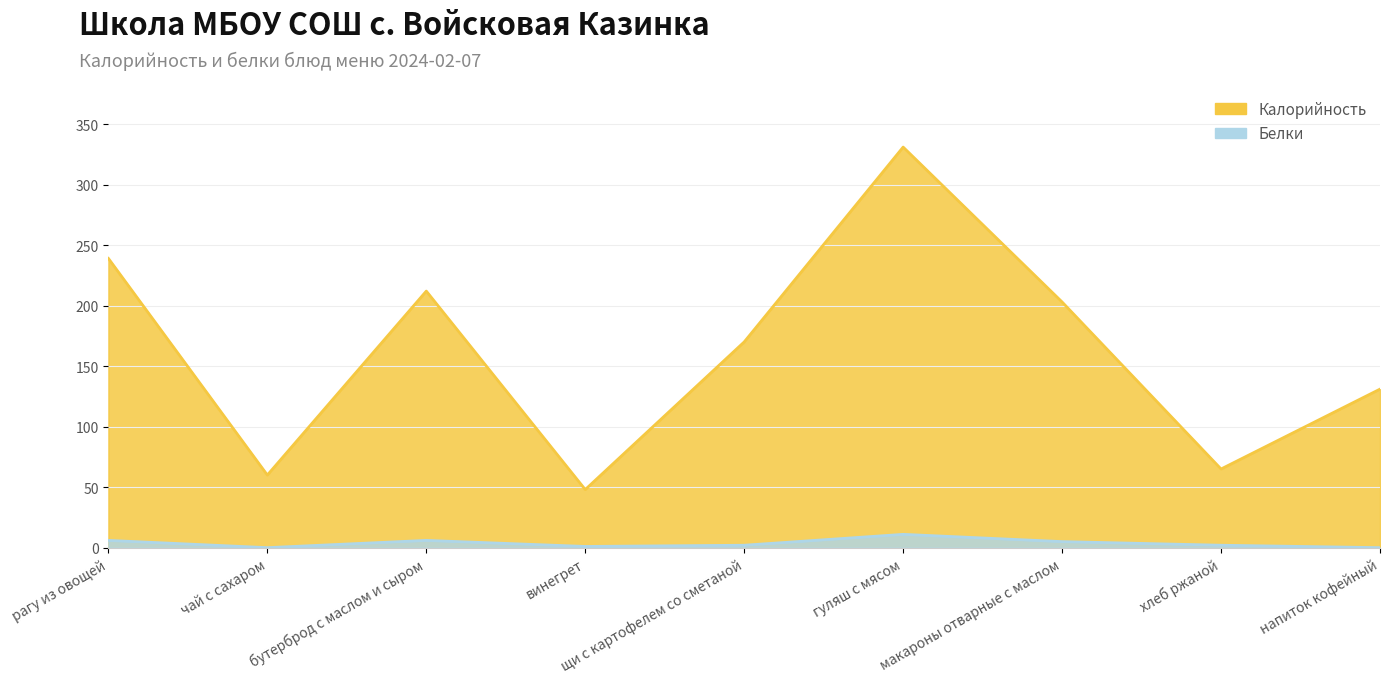

True or false: Калорийность has a value of 41 at хлеб ржаной.

False